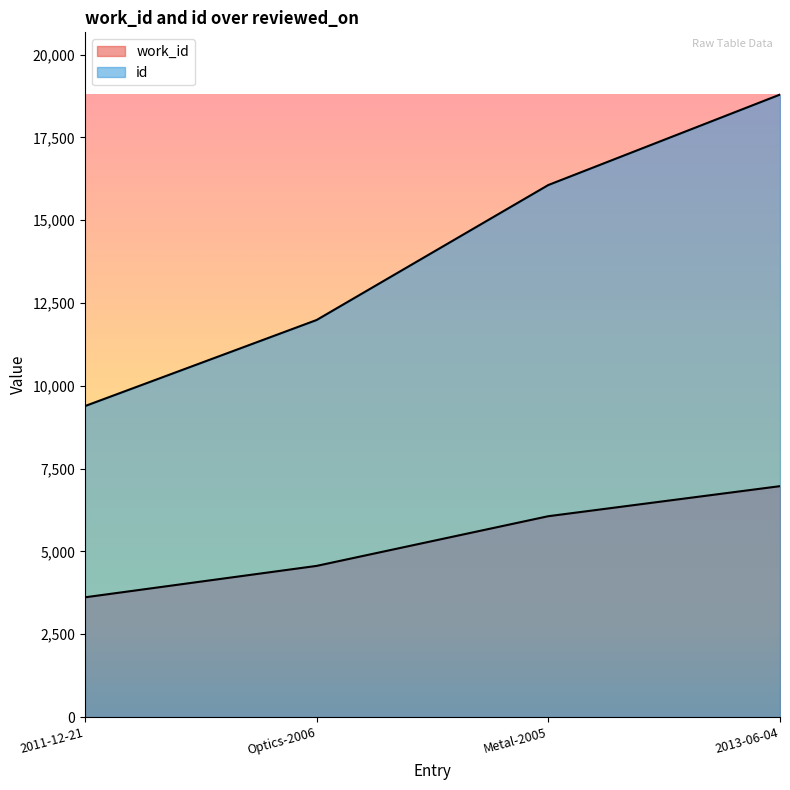

At which label is work_id closest to 5293?

Optics-2006